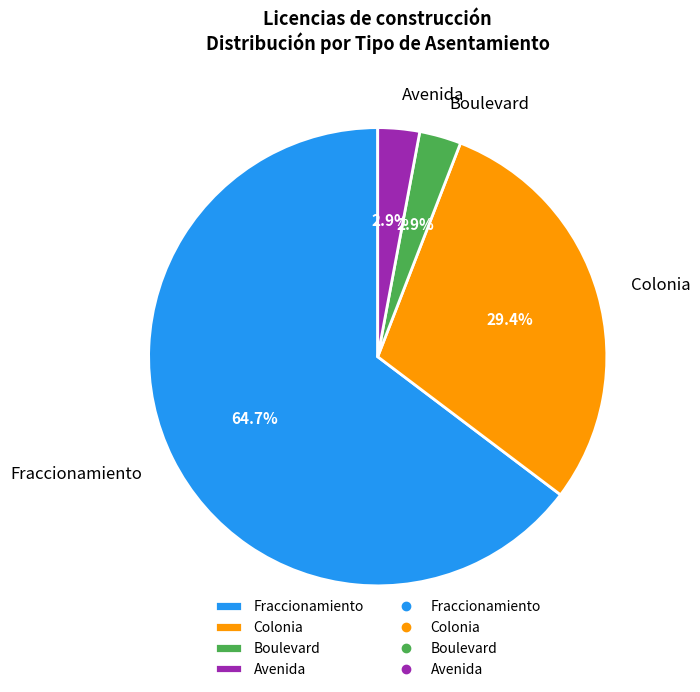

Is the sum of Avenida and Fraccionamiento greater than half?

Yes